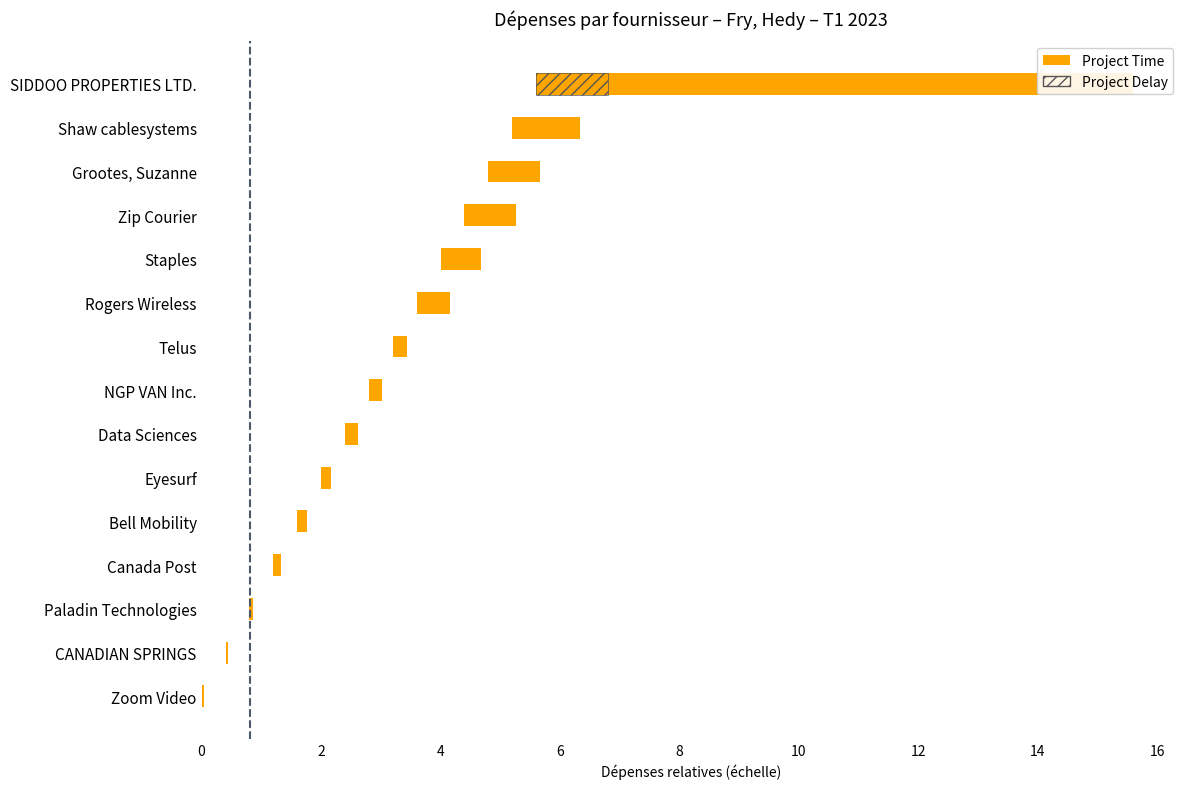

Count the number of categories in the chart.

15